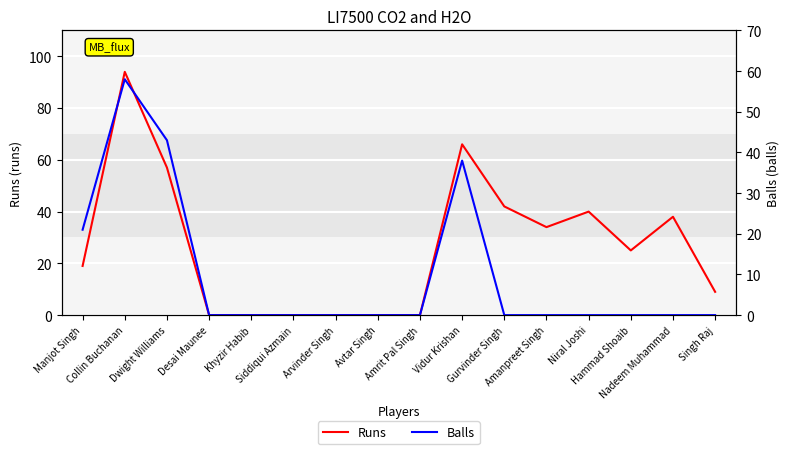

How many lines are shown in the chart?

2